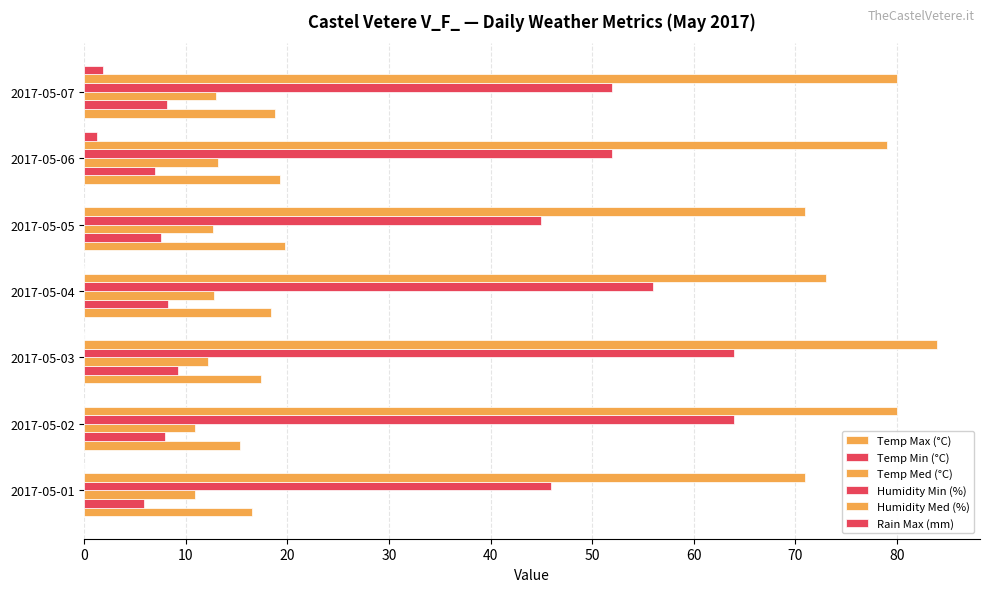

Which series has the widest spread of values?

Humidity Min (%)